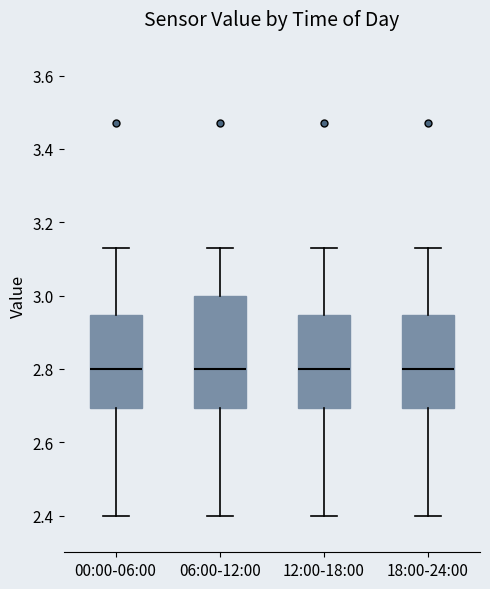

Reading left to right, read every box against the y-axis: the position of its median line, the range the box covers, and the ends of its whiskers. The values are not printed on the chart, so give them approximately, as read against the axis.

00:00-06:00: median 2.80, box 2.70 to 2.94, whiskers 2.40 to 3.14
06:00-12:00: median 2.80, box 2.70 to 3.00, whiskers 2.40 to 3.14
12:00-18:00: median 2.80, box 2.70 to 2.94, whiskers 2.40 to 3.14
18:00-24:00: median 2.80, box 2.70 to 2.94, whiskers 2.40 to 3.14